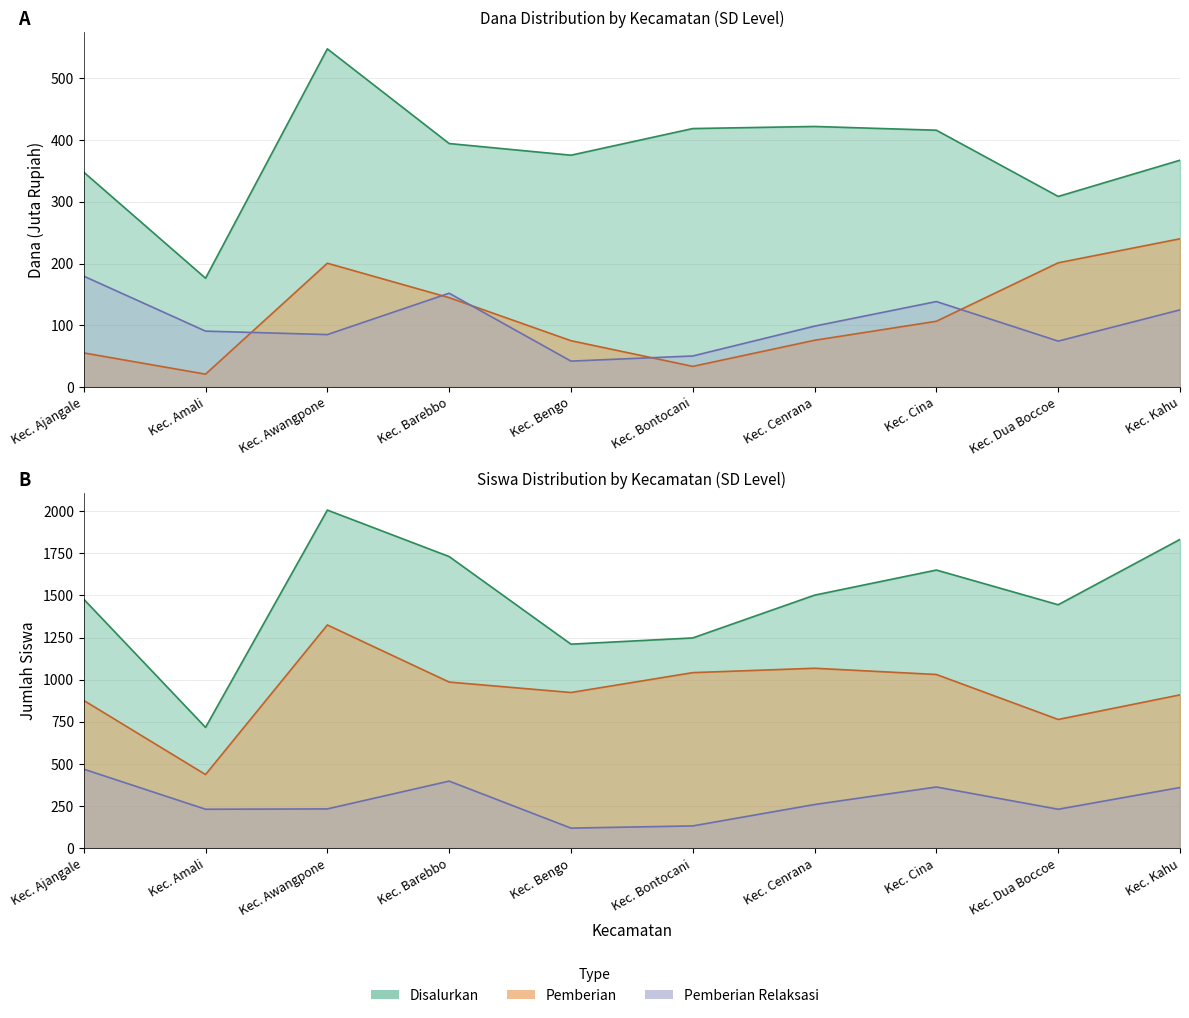

The Dana Disalurkan series shows 416.0 at Kec. Cina. True or false?

True